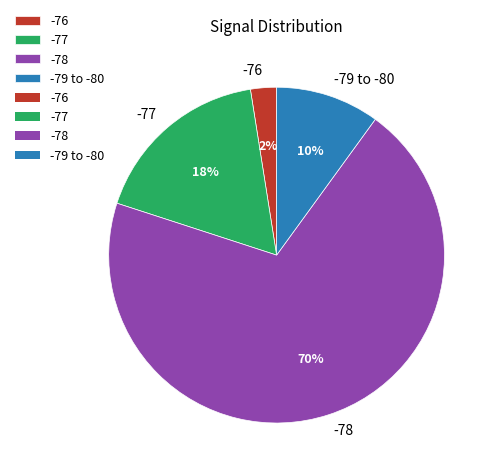

To the nearest percent, what is the average slice percentage?

25%